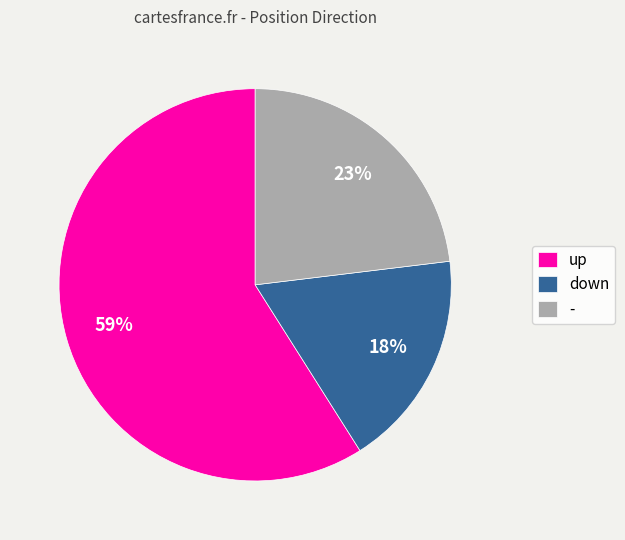

True or false: up accounts for 59% of the total.

True